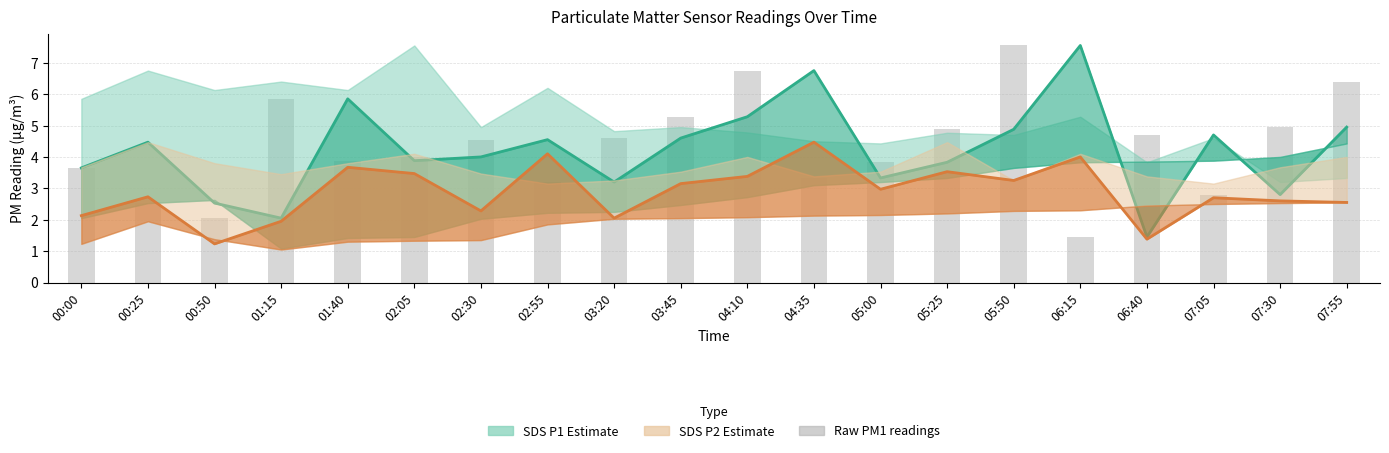

List the labels in order of value, largest first.

05:50, 04:10, 07:55, 01:15, 03:45, 07:30, 05:25, 06:40, 03:20, 02:30, 02:05, 01:40, 05:00, 00:00, 04:35, 02:55, 07:05, 00:25, 00:50, 06:15